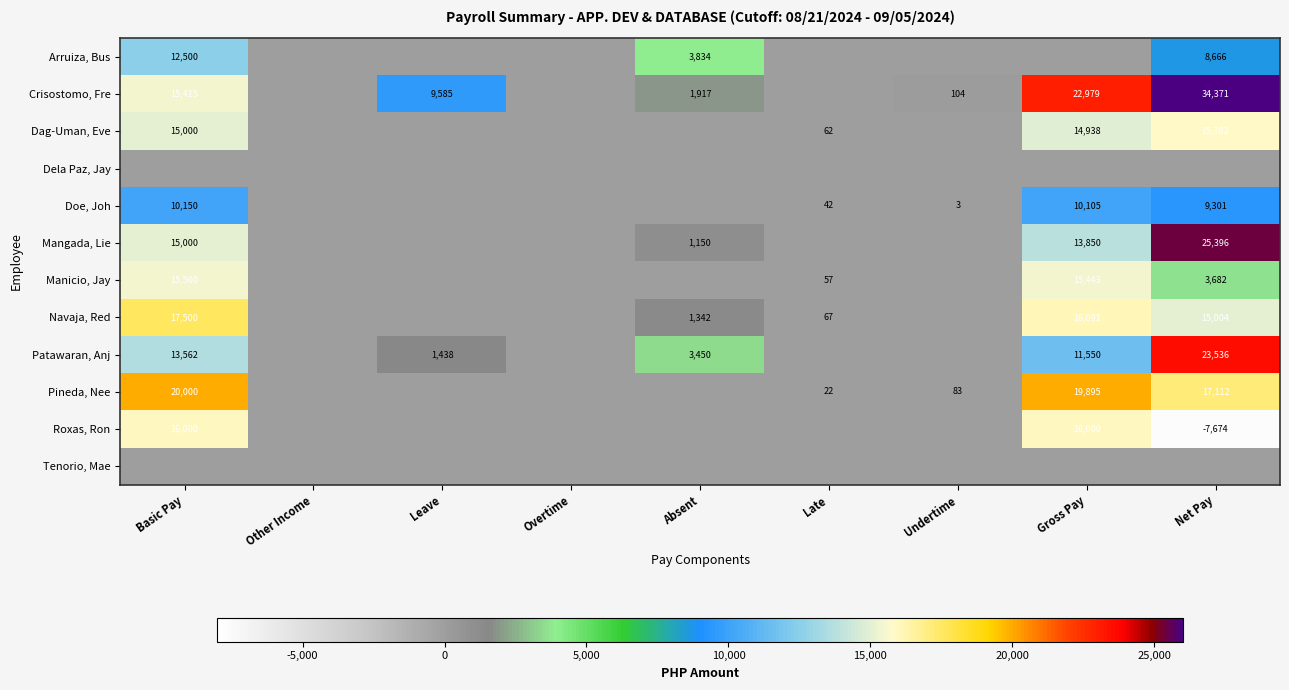

The value of Manicio, Jay at Net Pay is 5955. True or false?

False